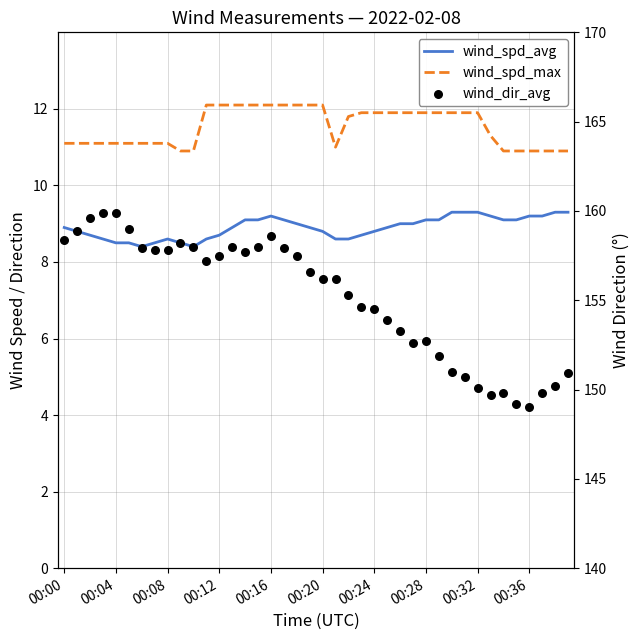

Is the value of wind_spd_avg at 26 greater than the value of wind_dir_avg at 25?

No